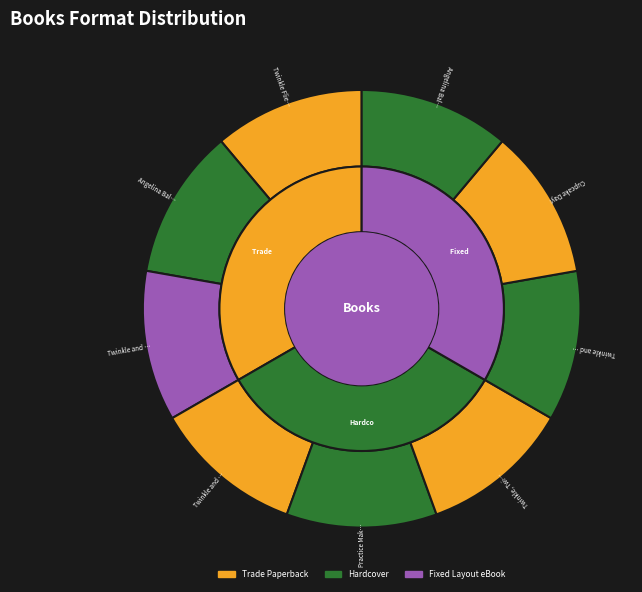

What percentage is the Angelina Ballerina Tries Again slice, to the nearest percent?

11%